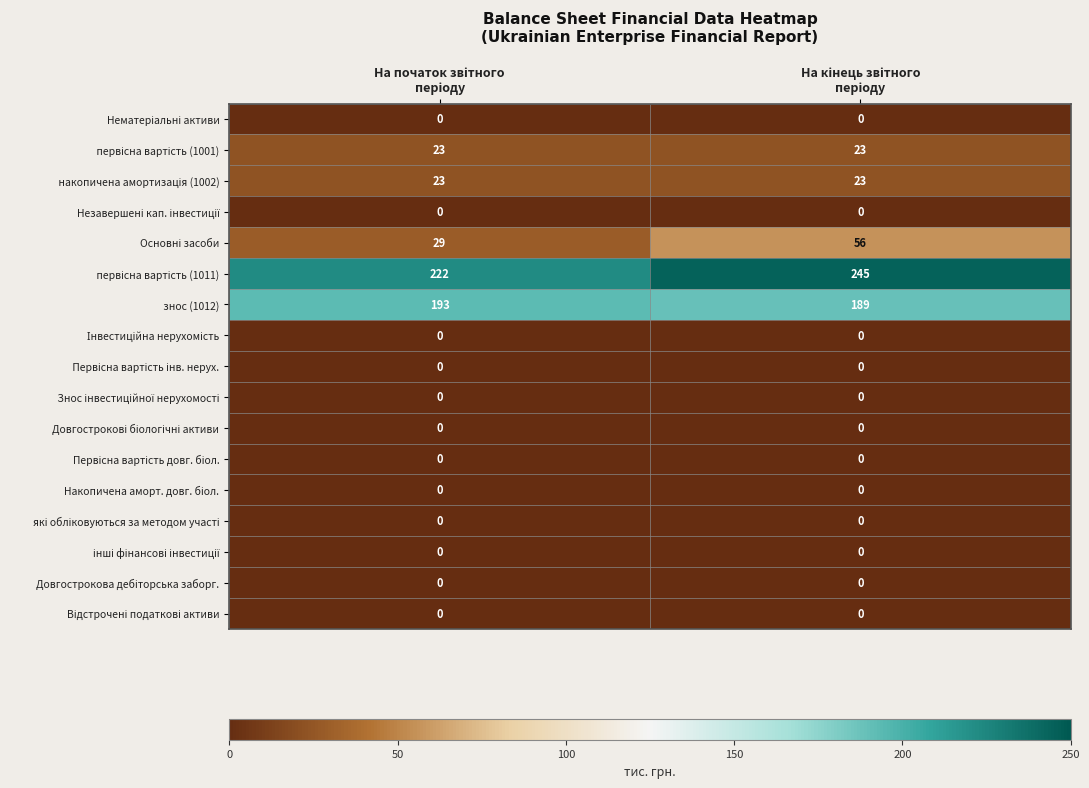

What is the greatest value displayed?

245